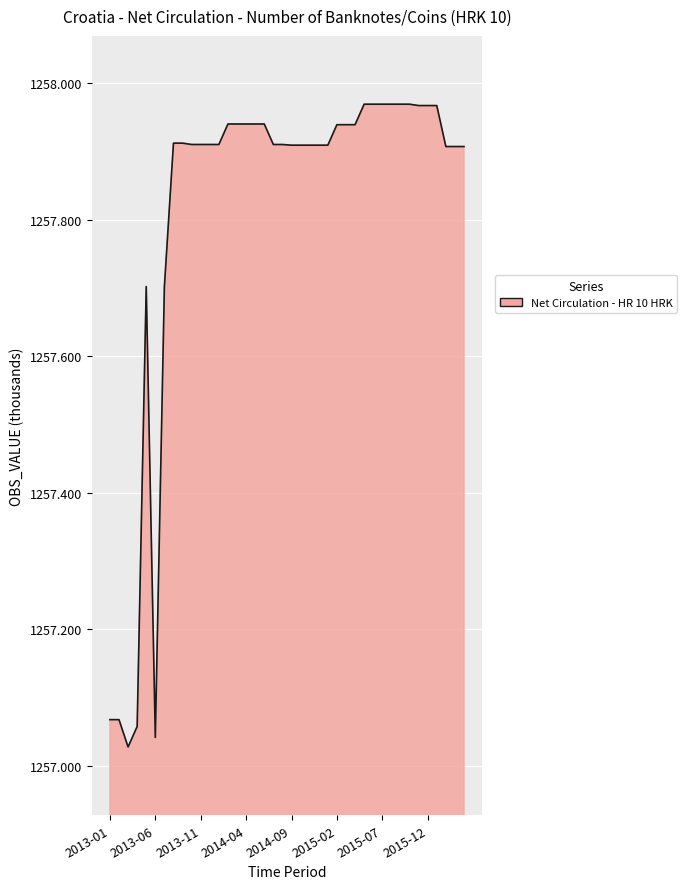

What is the difference between the maximum and minimum values?

0.9